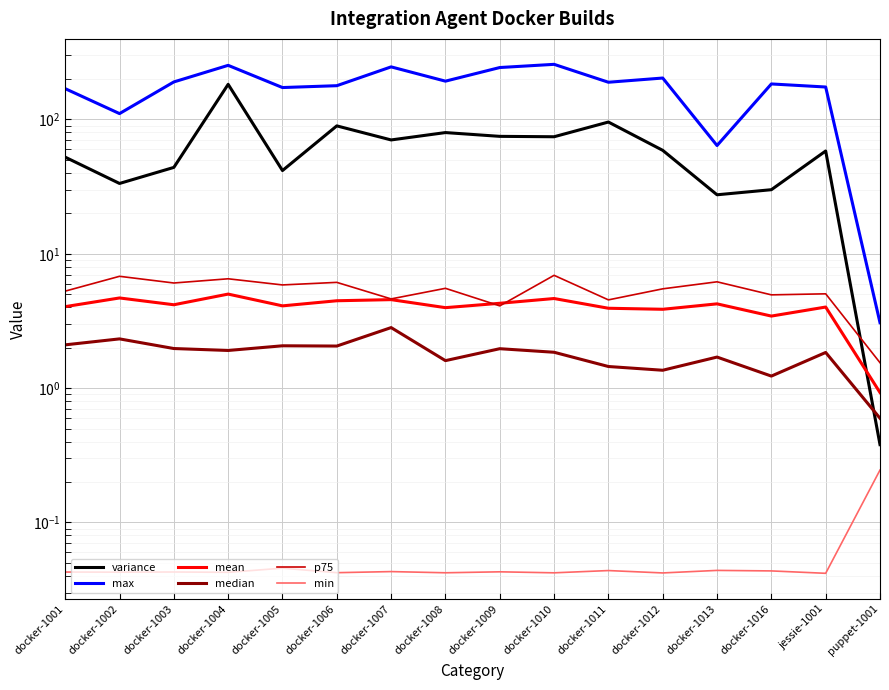

How many times do p75 and mean cross each other?

2